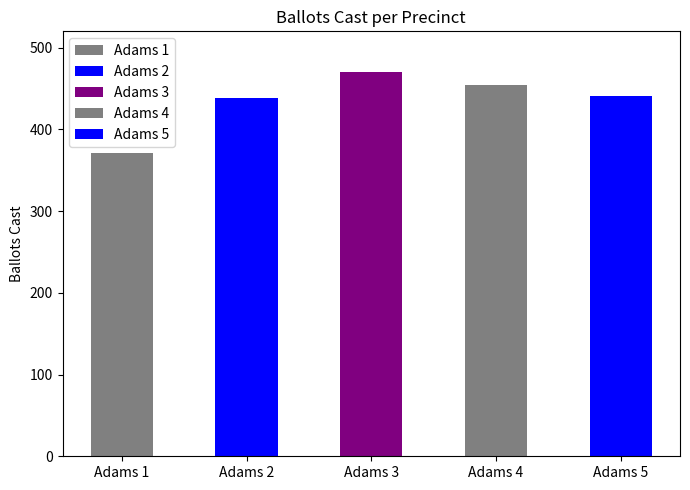

Reading left to right, extract all data points from this chart.

371	438	470	454	441